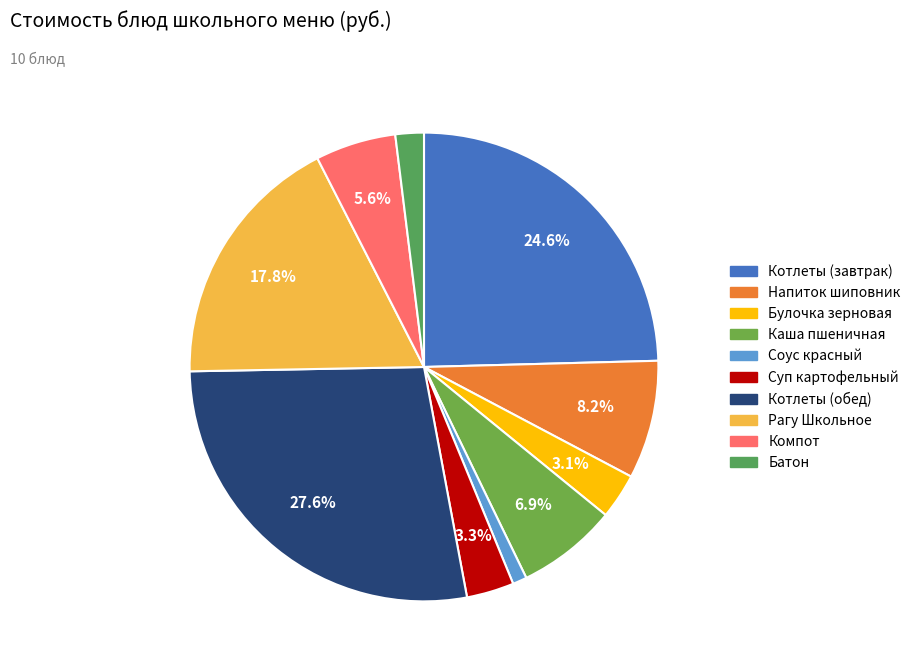

Count the number of slices in the pie.

10